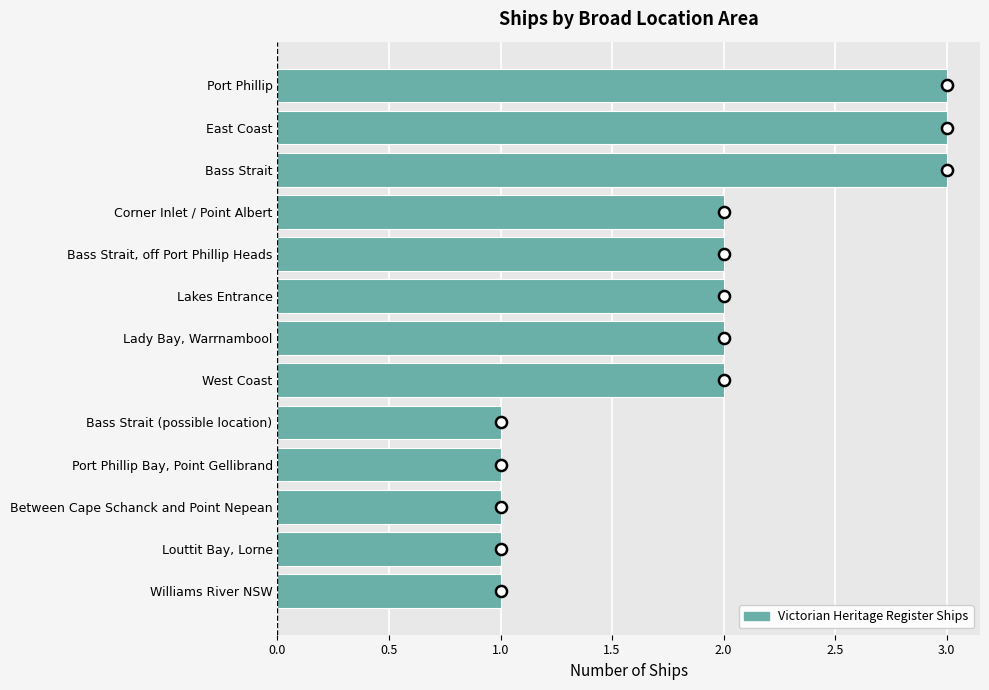

Approximately how many times larger is the value at Louttit Bay, Lorne compared to Corner Inlet / Point Albert?

0.5